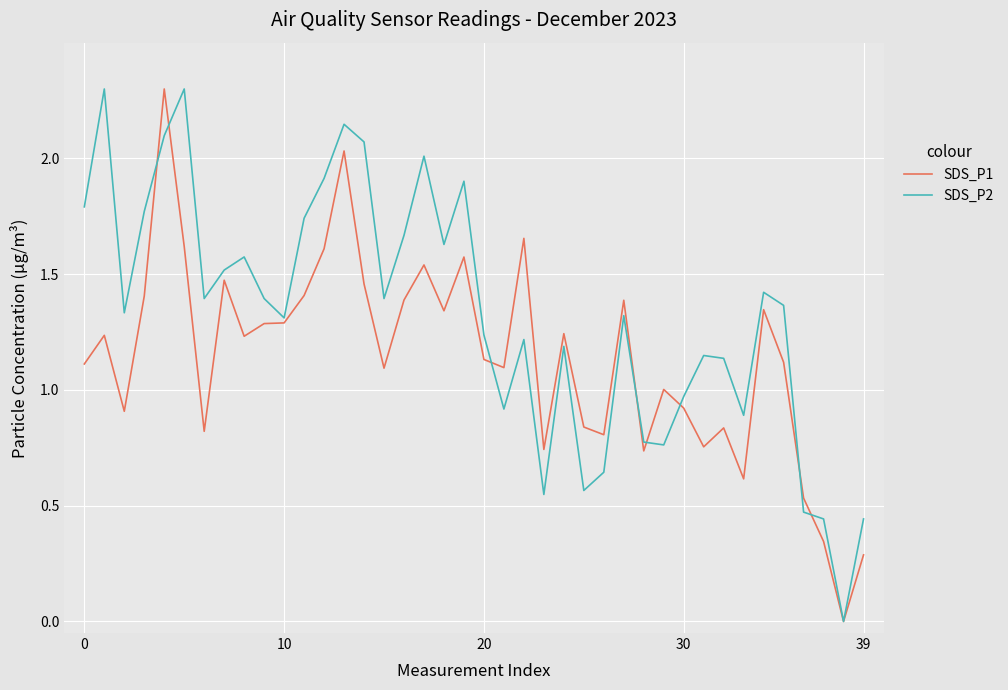

Which series has the largest total across all categories?

SDS_P2